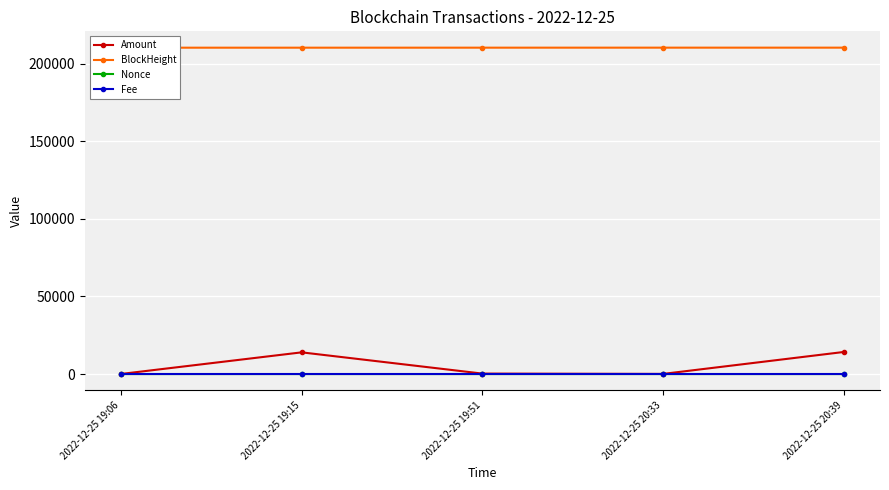

What is the value of the Amount point at the 1st from the left?

50.0